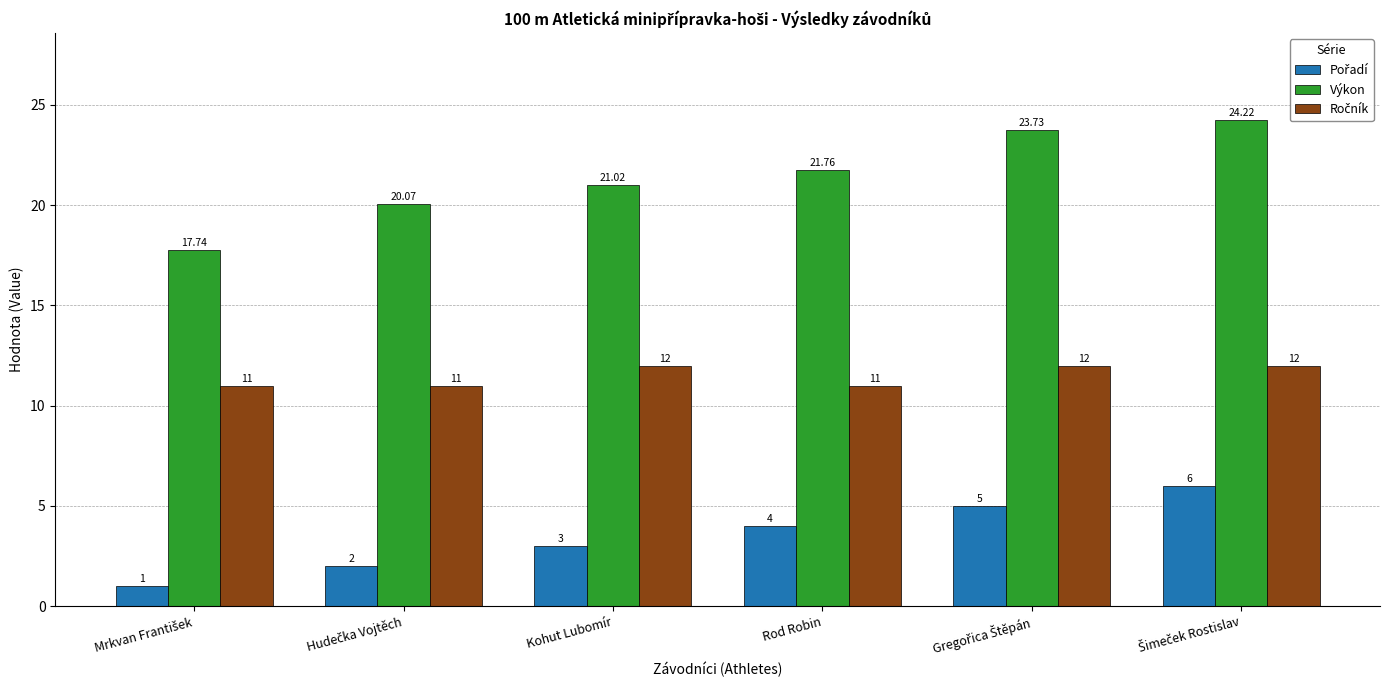

What is the minimum value shown in the chart?

1.0